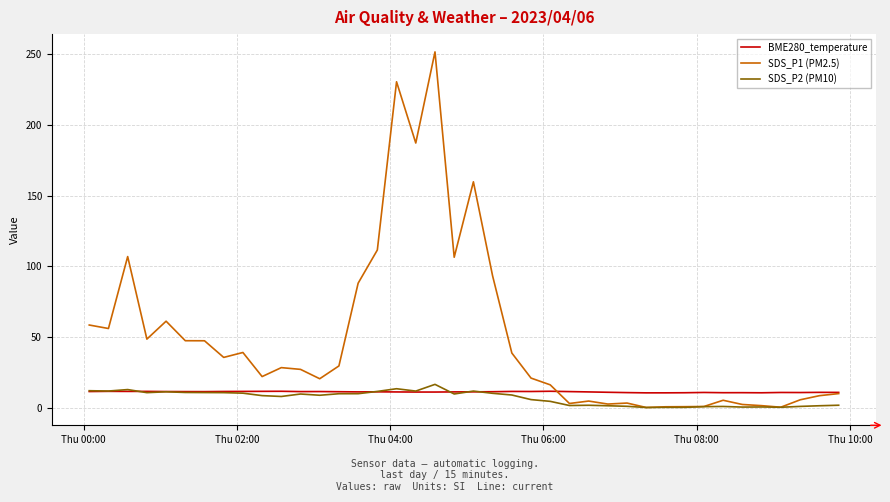

Which series has the largest range (max minus min)?

SDS_P1 (PM2.5)